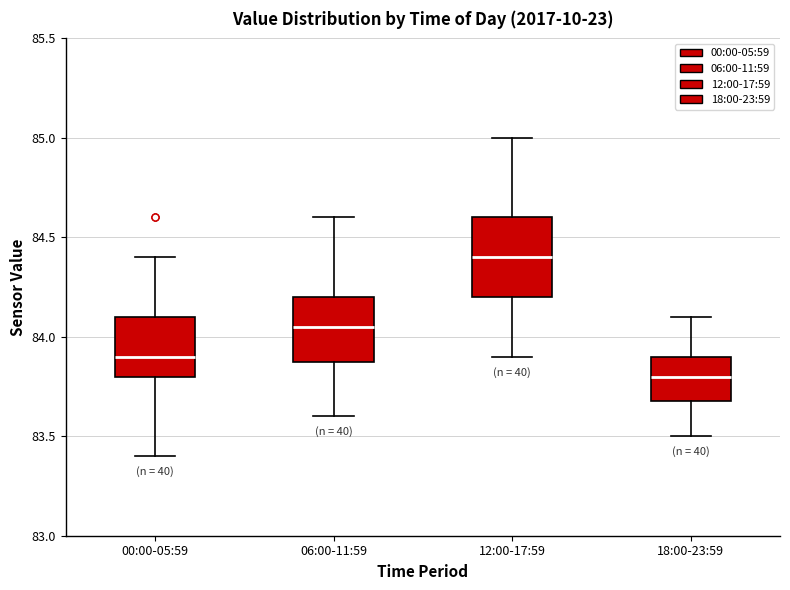

Which box has the highest median line?

12:00-17:59